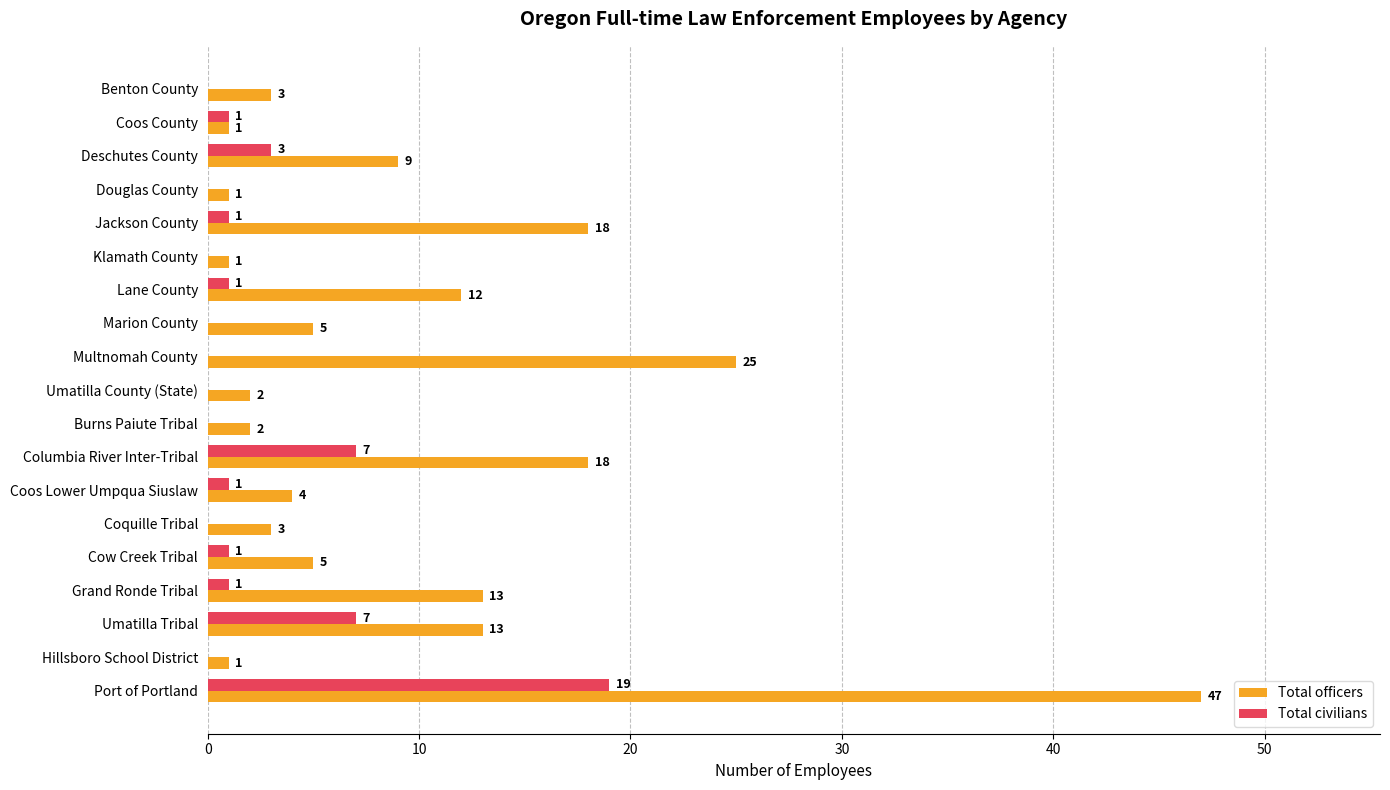

What is the sum of all Total officers values?

183